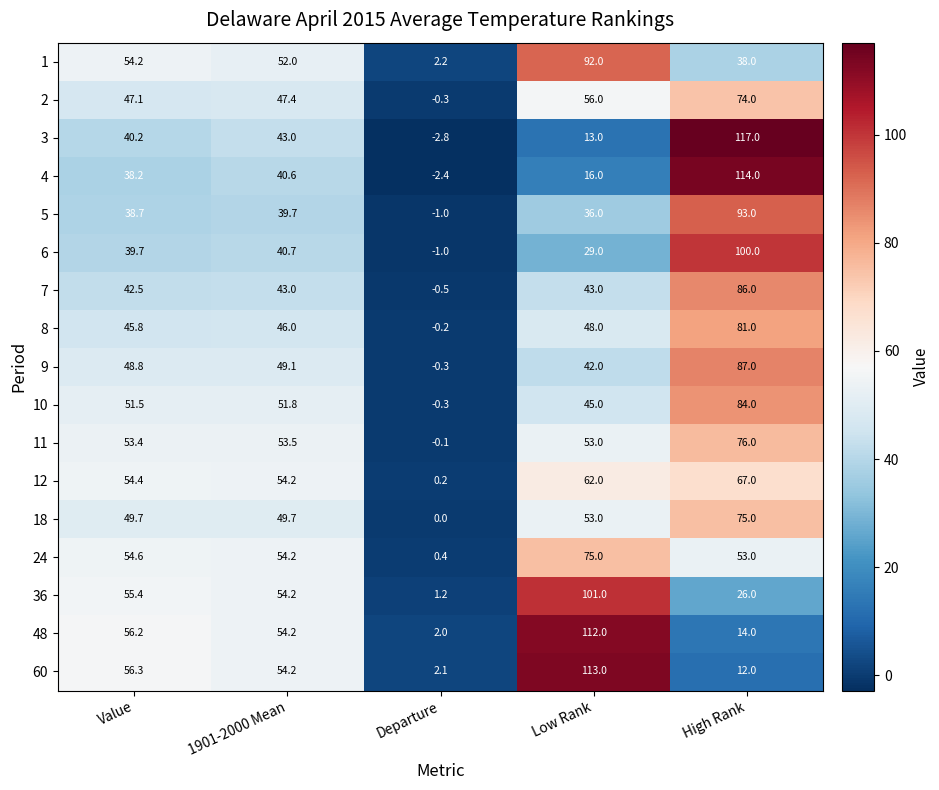

What is the maximum value shown in the chart?

117.0